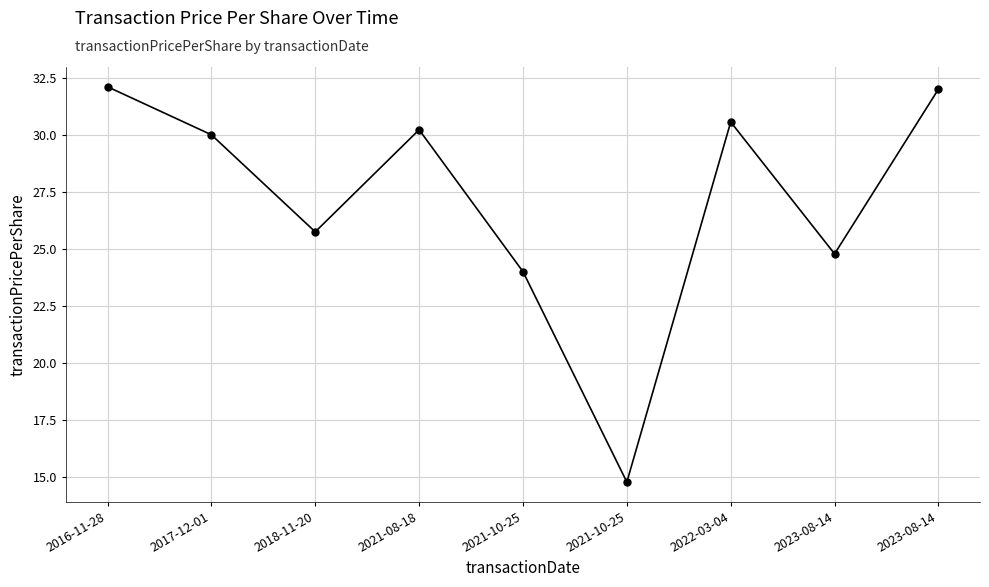

How many points are higher than both their immediate neighbors (excluding endpoints)?

2